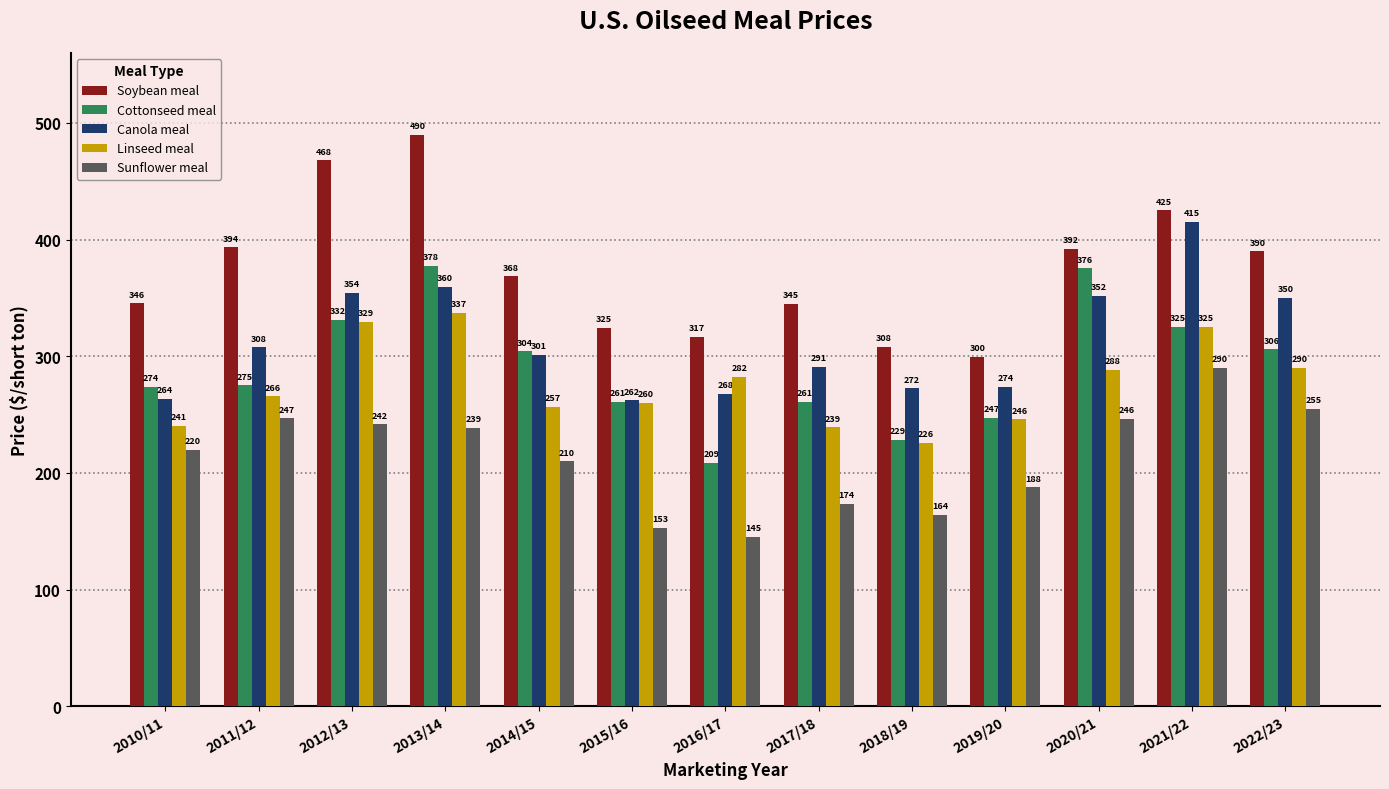

What is the difference between the maximum and second lowest values in the Cottonseed meal series?

149.1